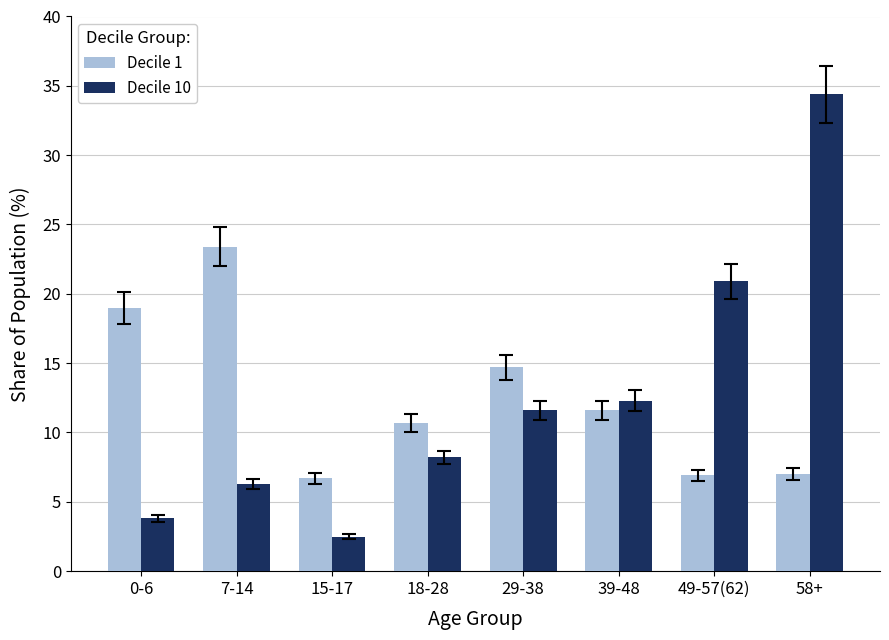

The value of Decile 10 at 58+ is 47.7. True or false?

False